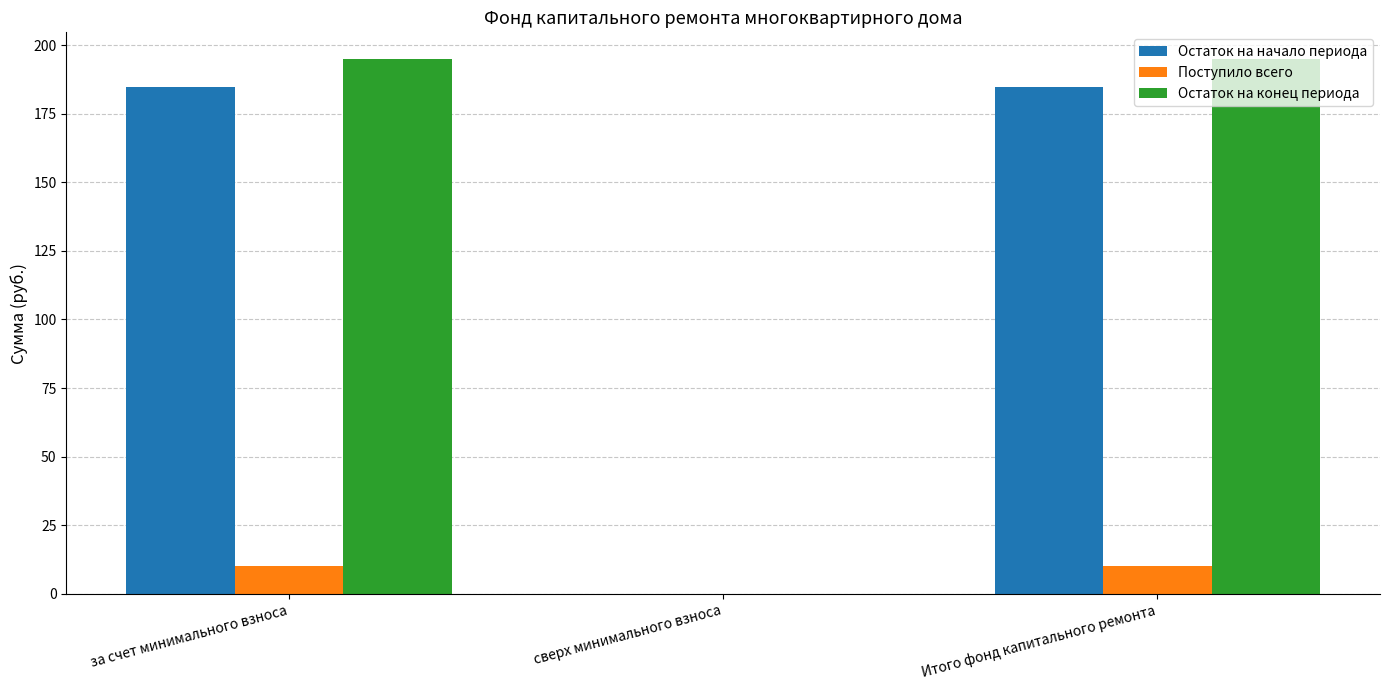

What is the sum of all Остаток на начало периода values?

369.5